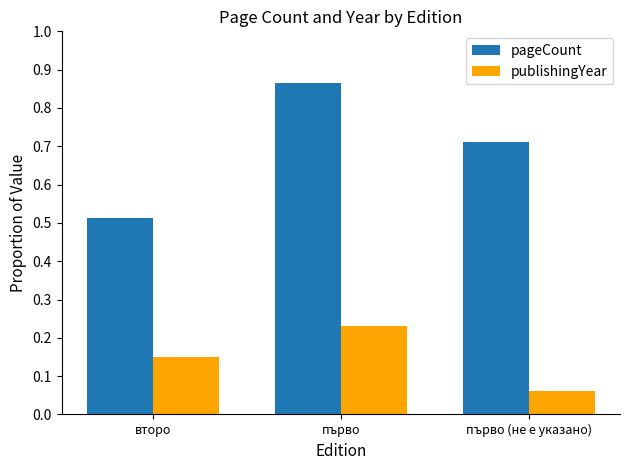

Which category has the highest value in the pageCount series?

първо